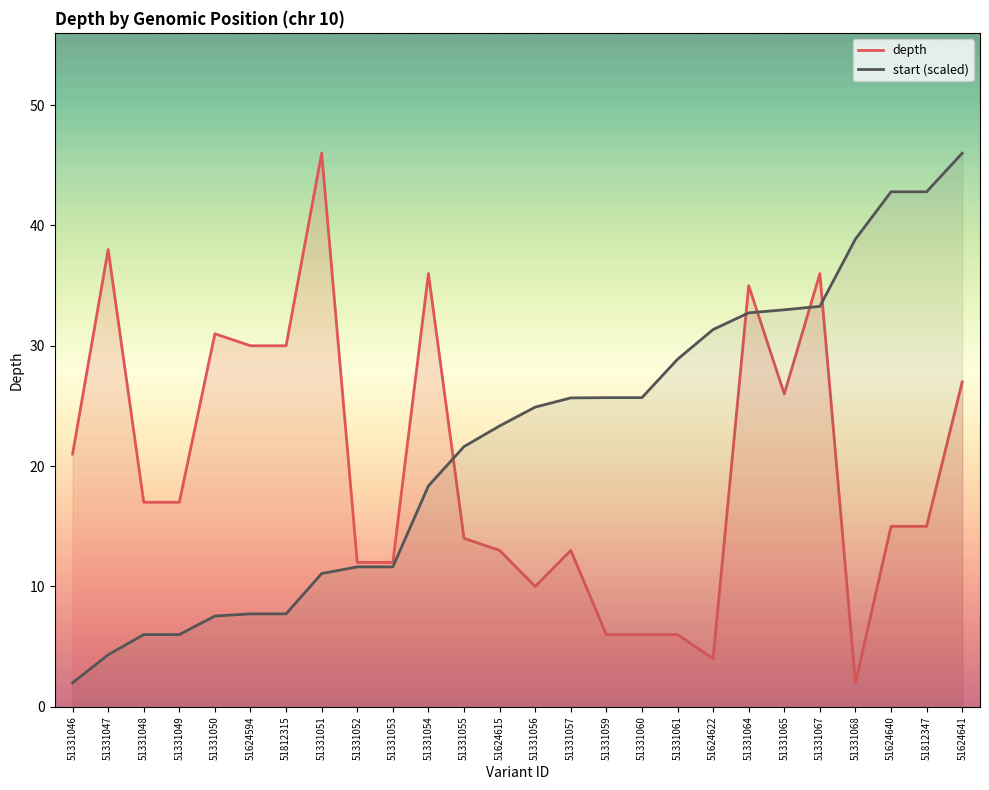

What is the minimum value shown in the chart?

2.0